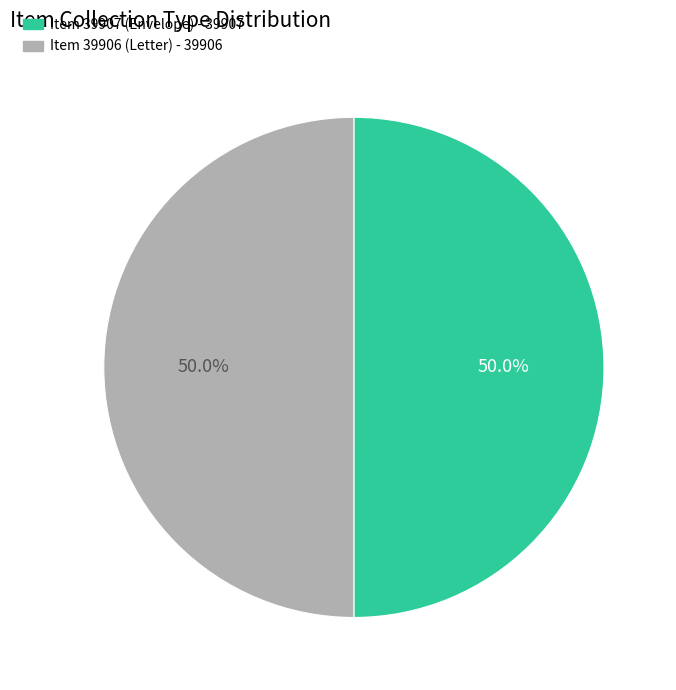

Count the number of slices in the pie.

2